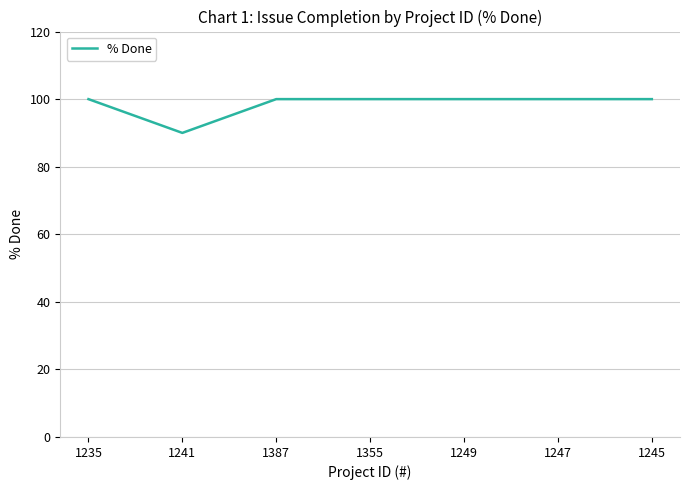

How many lines are shown in the chart?

1